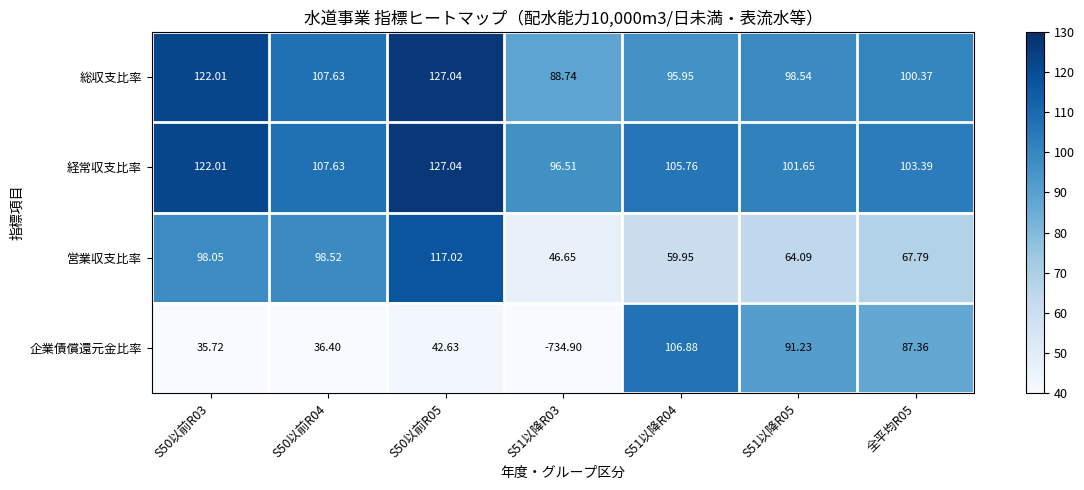

Is the value of 企業債償還元金比率 at S51以降R05 greater than the value of 総収支比率 at S51以降R05?

No